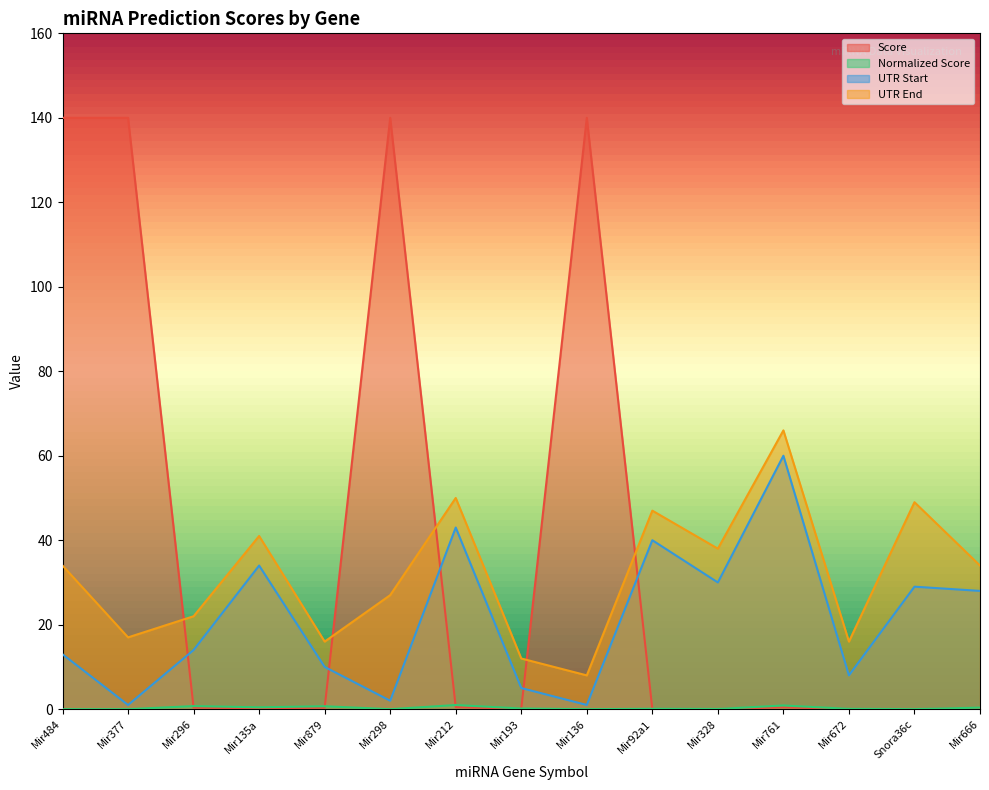

Is the value of UTR Start at Mir193 greater than the value of Normalized Score at Mir92a1?

Yes